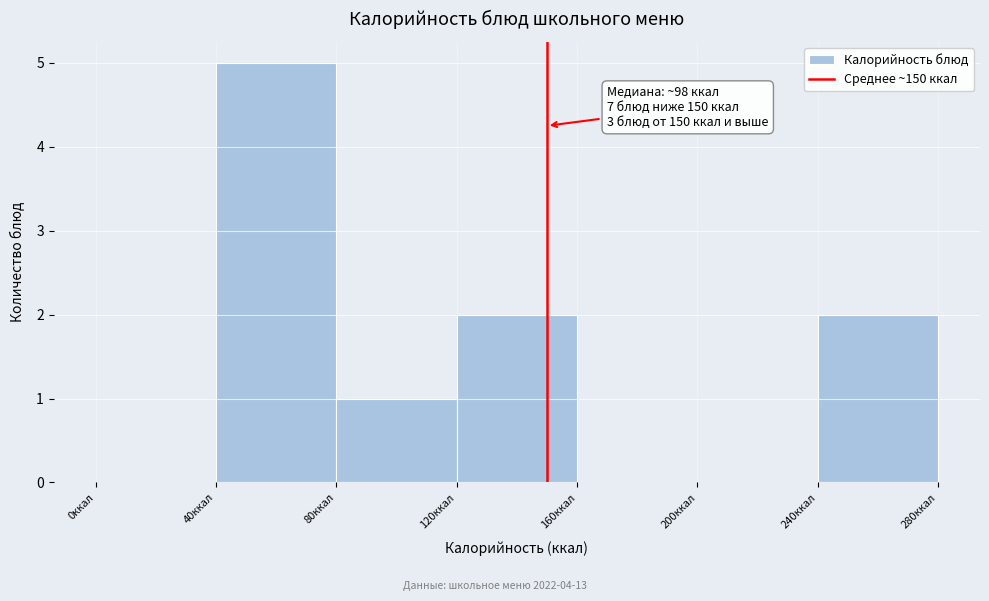

Which range on the x-axis has the tallest bar?

40 to 80